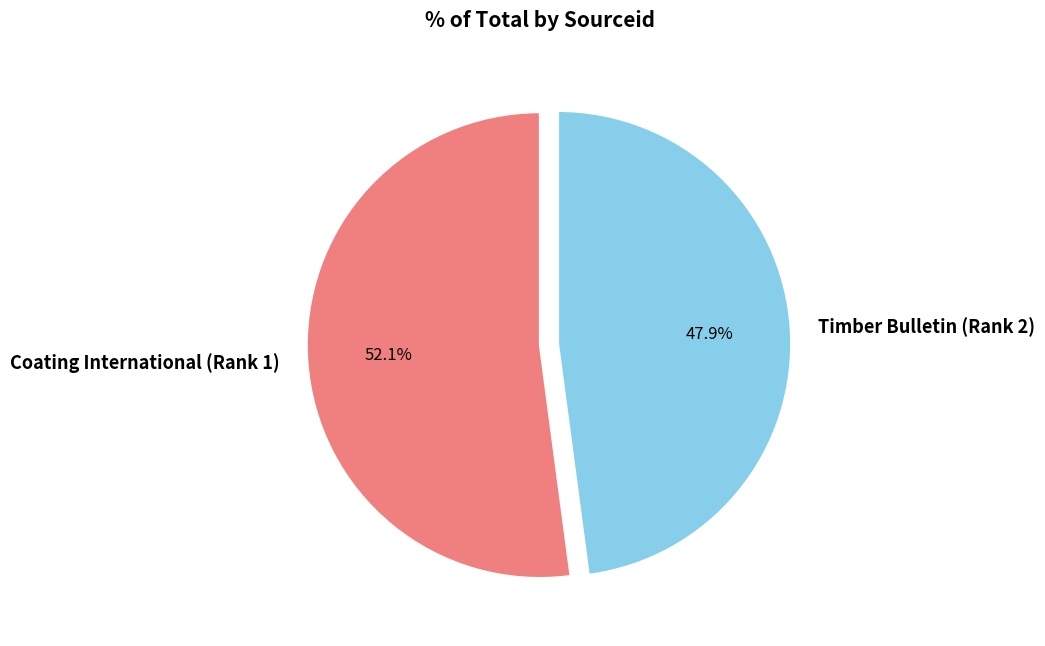

What percentage is the Timber Bulletin (Rank 2) slice, to the nearest percent?

48%